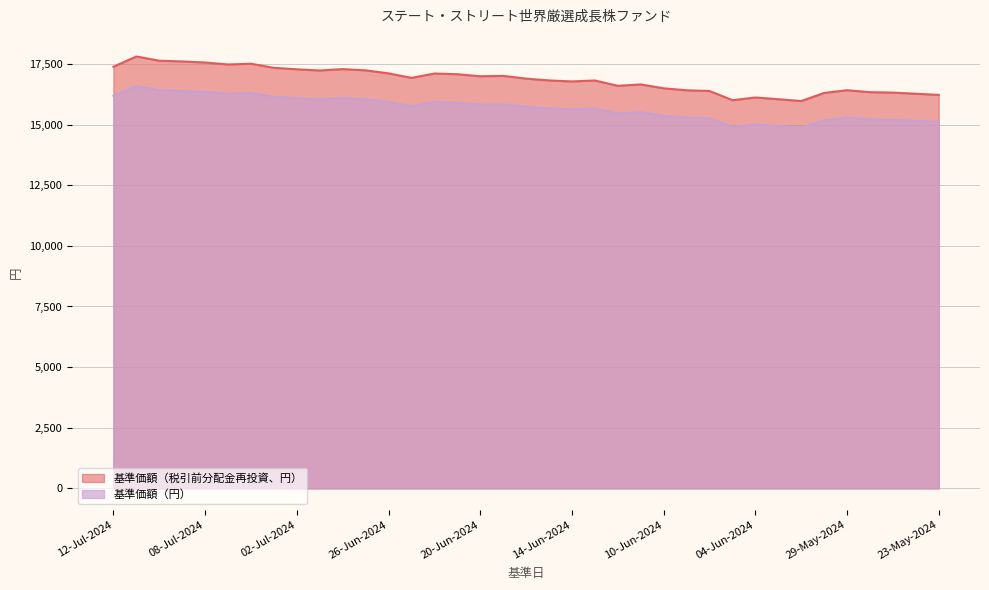

Read the 基準価額（円） value at 03-Jul-2024.

16145